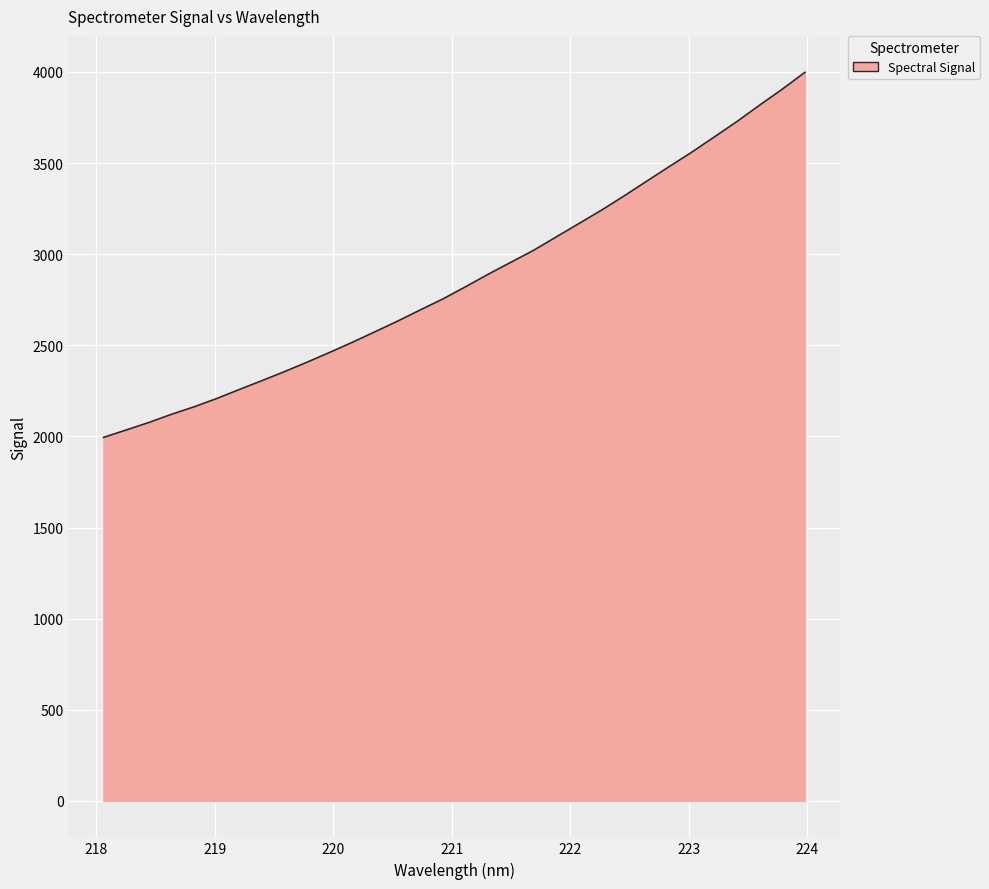

What is the minimum value shown in the chart?

1994.9